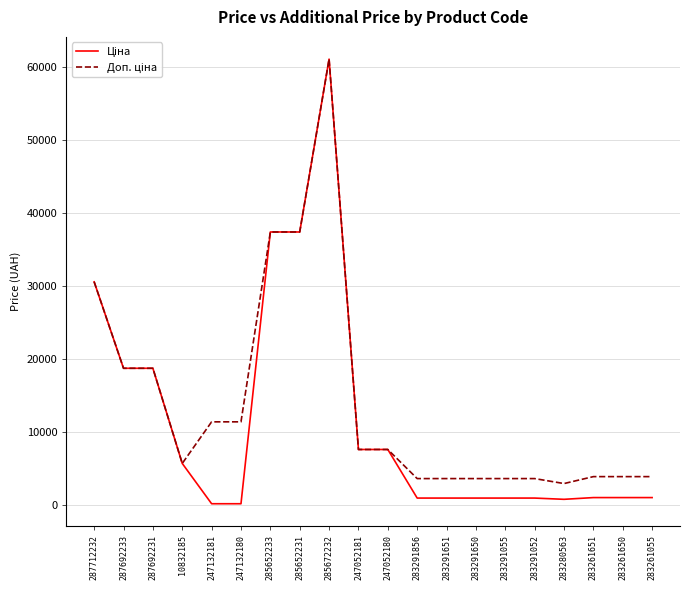

At how many categories does at least one series exceed 51161?

1